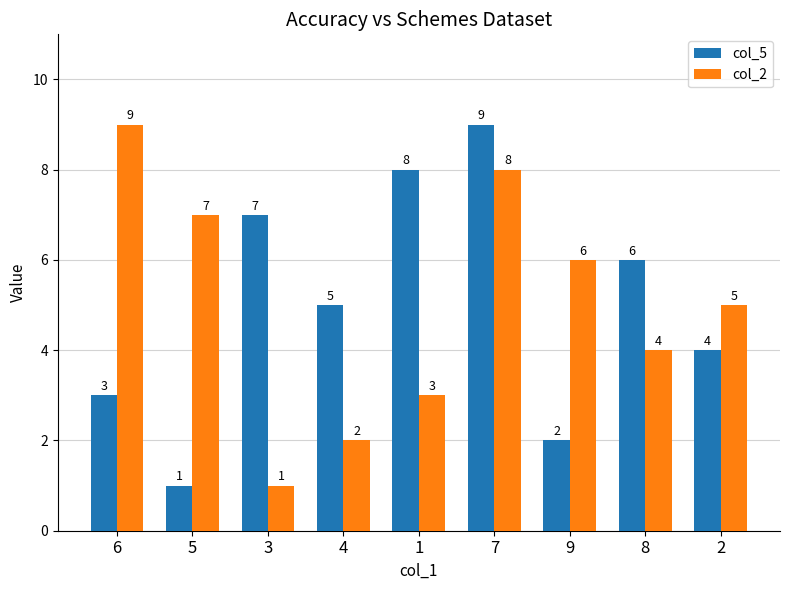

How many groups of bars are there?

9